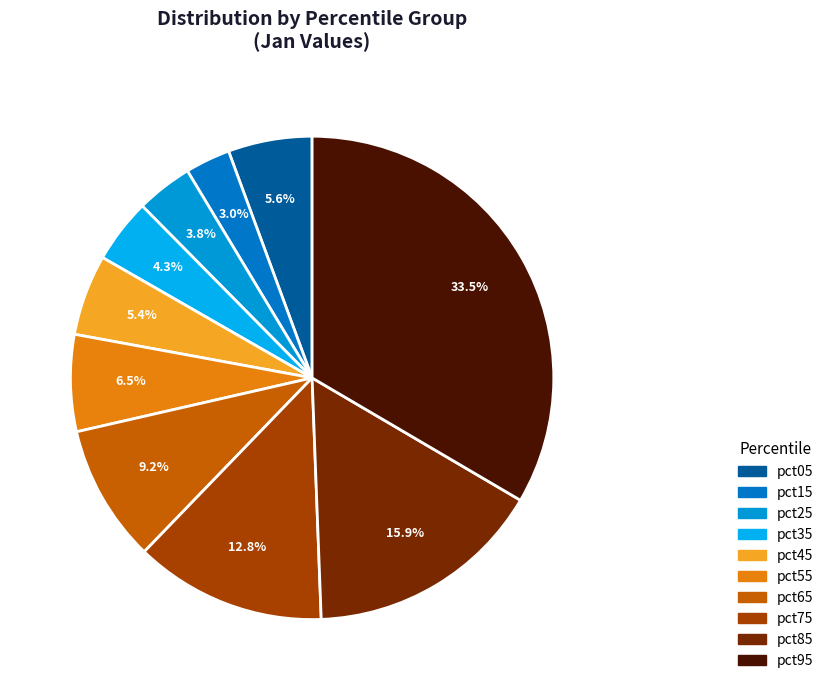

Which slice is the smallest?

pct15